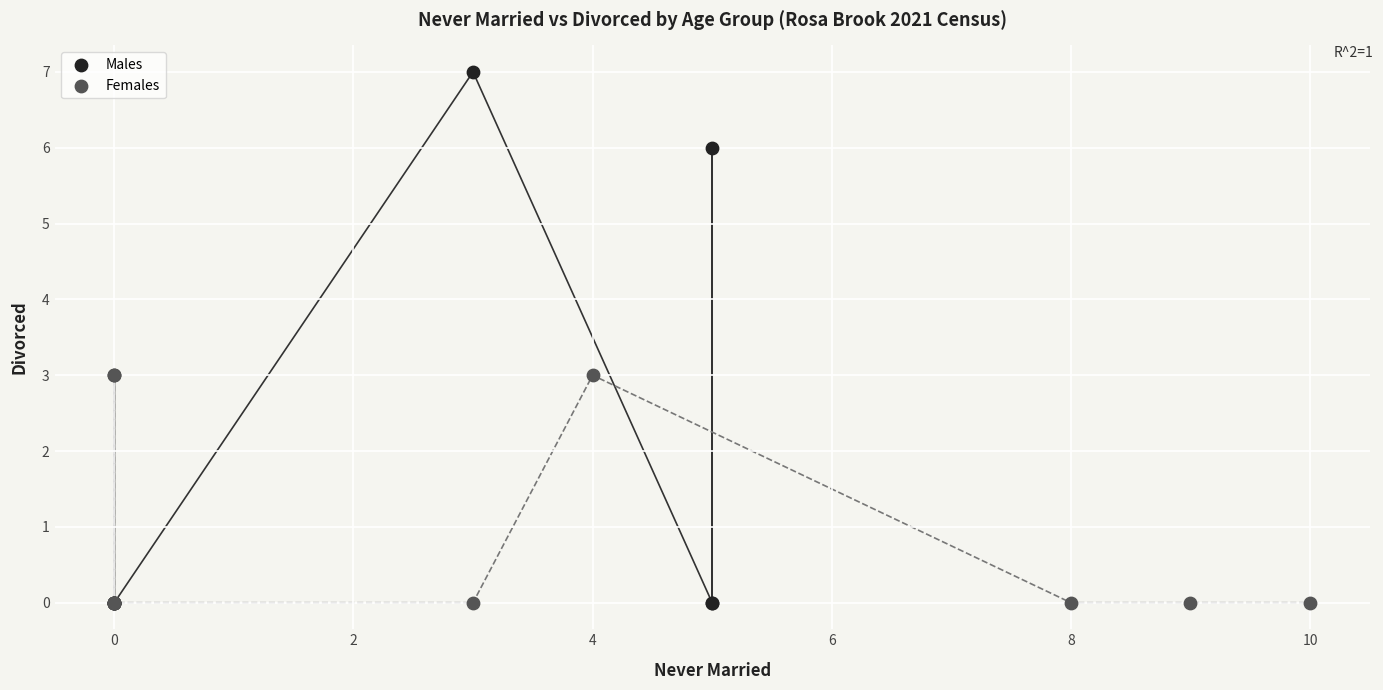

Which series contains the highest Y value?

Males